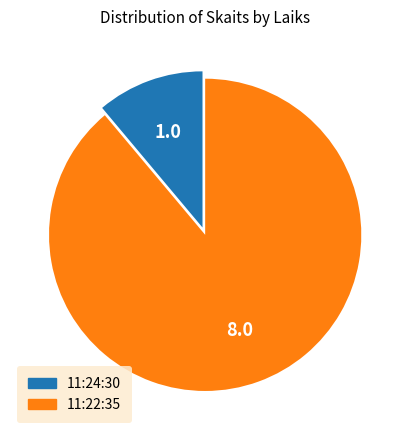

Which category has the biggest portion of the pie?

11:22:35